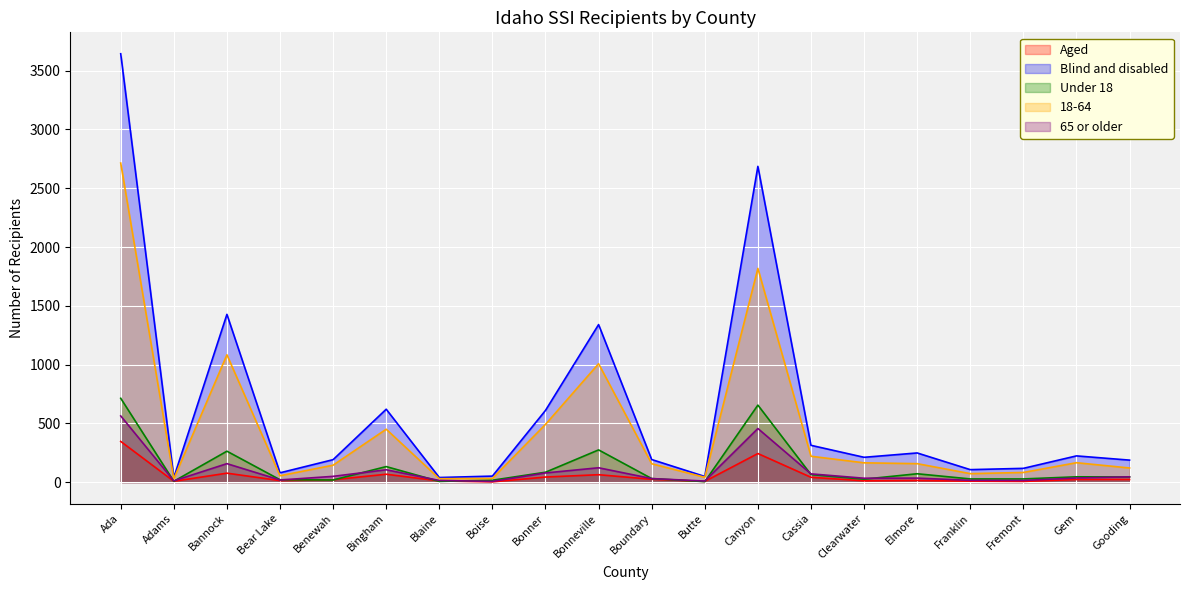

Is the value of Under 18 at Cassia greater than the value of Blind and disabled at Canyon?

No